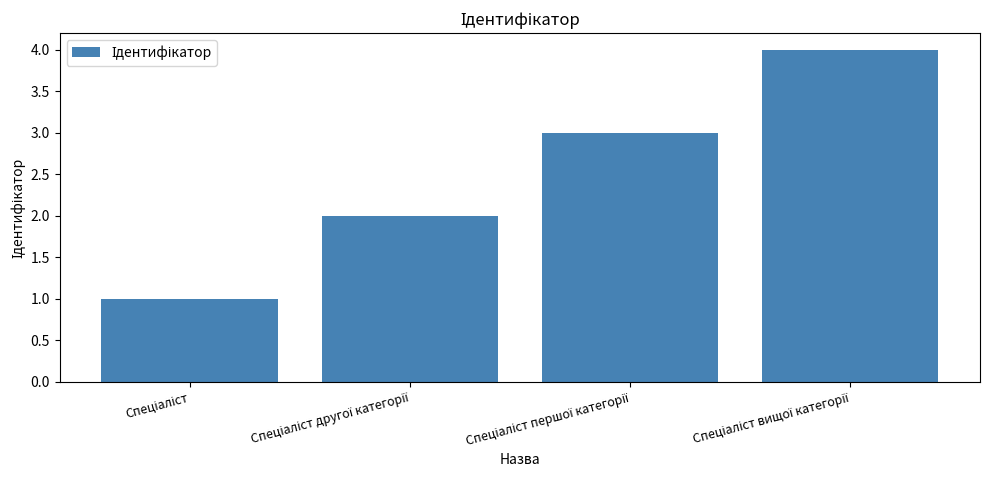

How many distinct data groups are displayed?

1